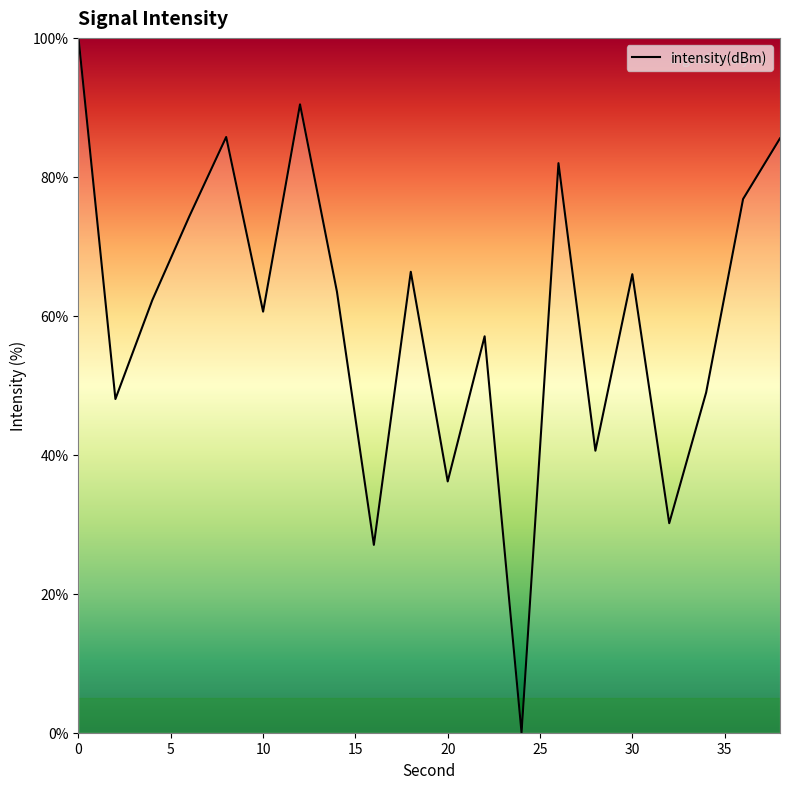

What is the greatest value displayed?

100.0